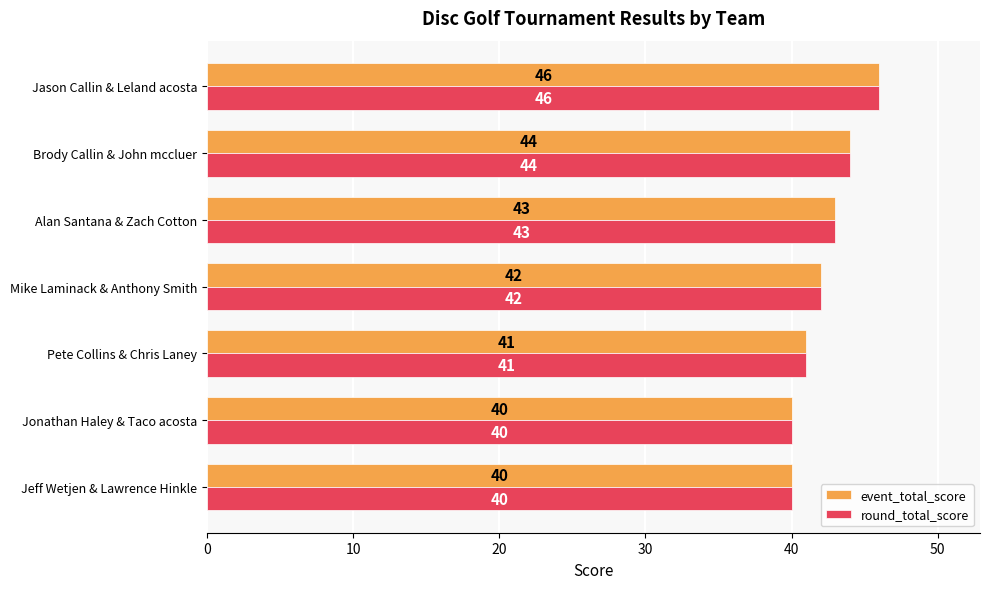

What is the sum of all event_total_score values?

296